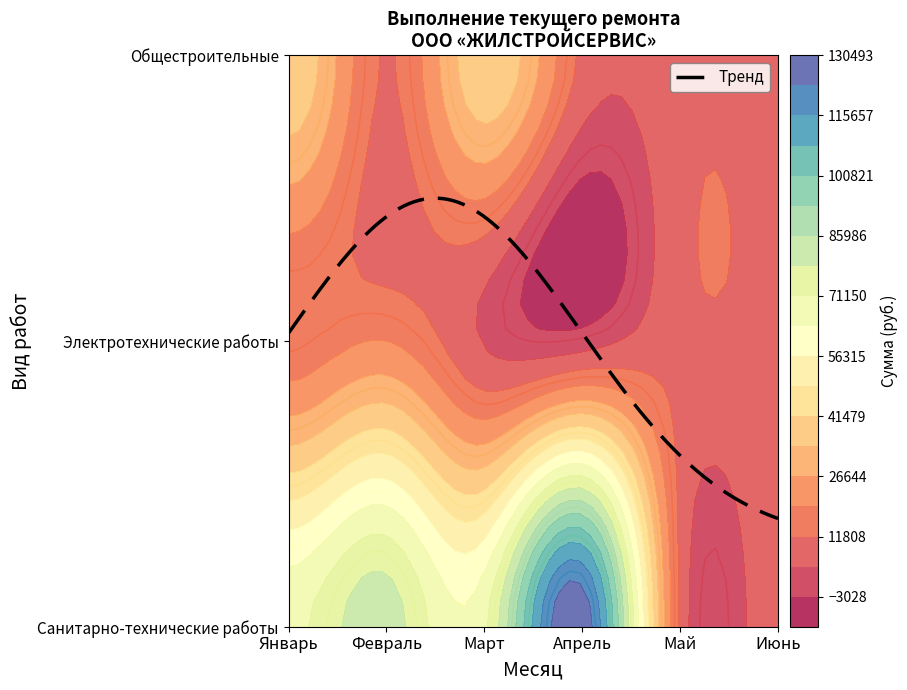

Reading left to right, what are all the values shown in this chart?

Санитарно-технические работы: Январь=69357.7	Февраль=82892.3	Март=69481.4	Апрель=128977.5	Май=0.0	Июнь=0.0
Электротехнические работы: Январь=13928.5	Февраль=19067.8	Март=3738.1	Апрель=617.0	Май=0.0	Июнь=0.0
Общестроительные: Январь=40513.3	Февраль=11184.5	Март=40428.5	Апрель=0.0	Май=0.0	Июнь=0.0